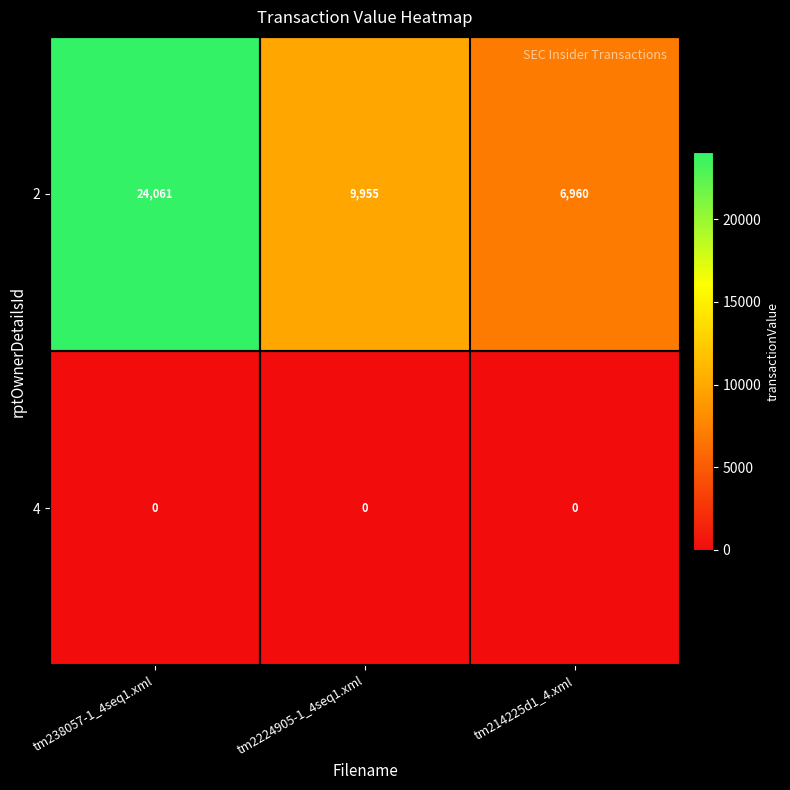

At tm214225d1_4.xml, list the series in order from smallest to largest.

4, 2